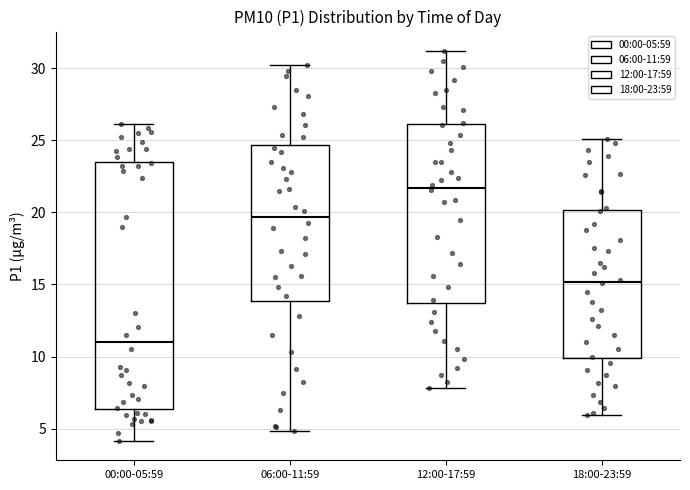

Which box's median line is the lowest?

00:00-05:59